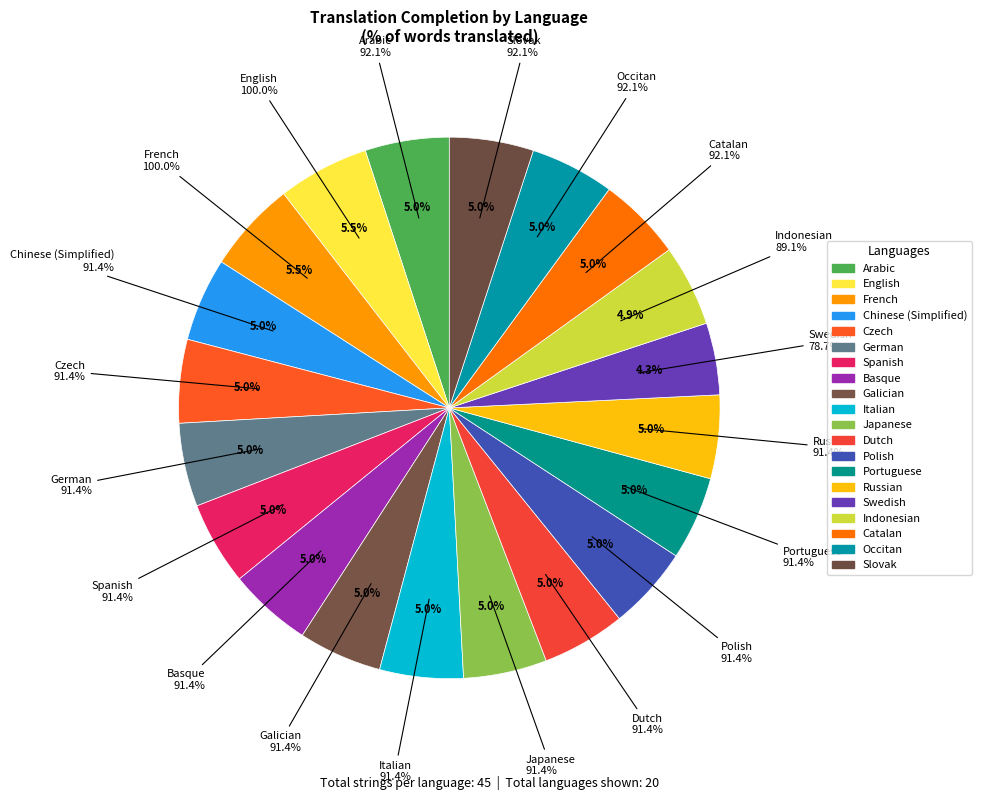

Between Swedish and Italian, which is larger?

Italian